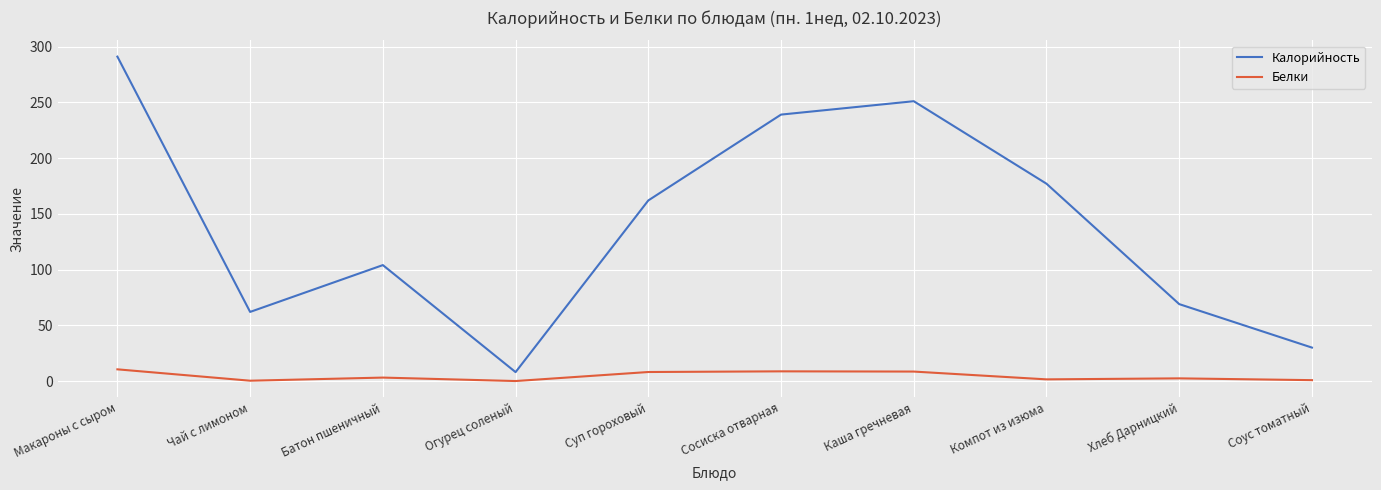

Where is Калорийность nearest to the value 149?

Суп гороховый